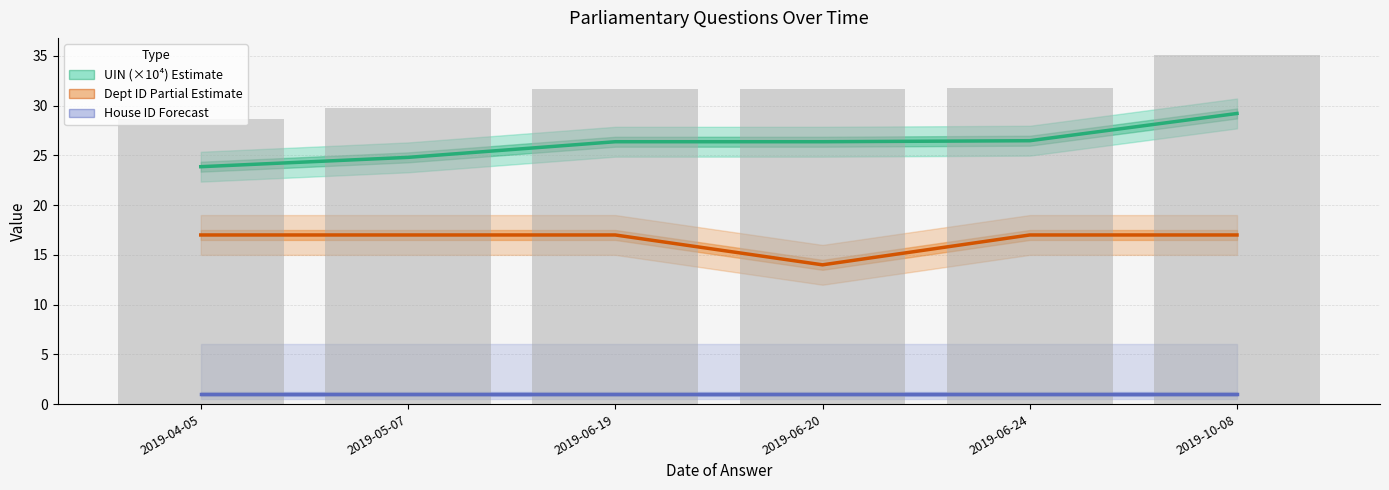

Rank the series by their average value, from highest to lowest.

UIN (×10⁴), Answering Dept ID, House ID